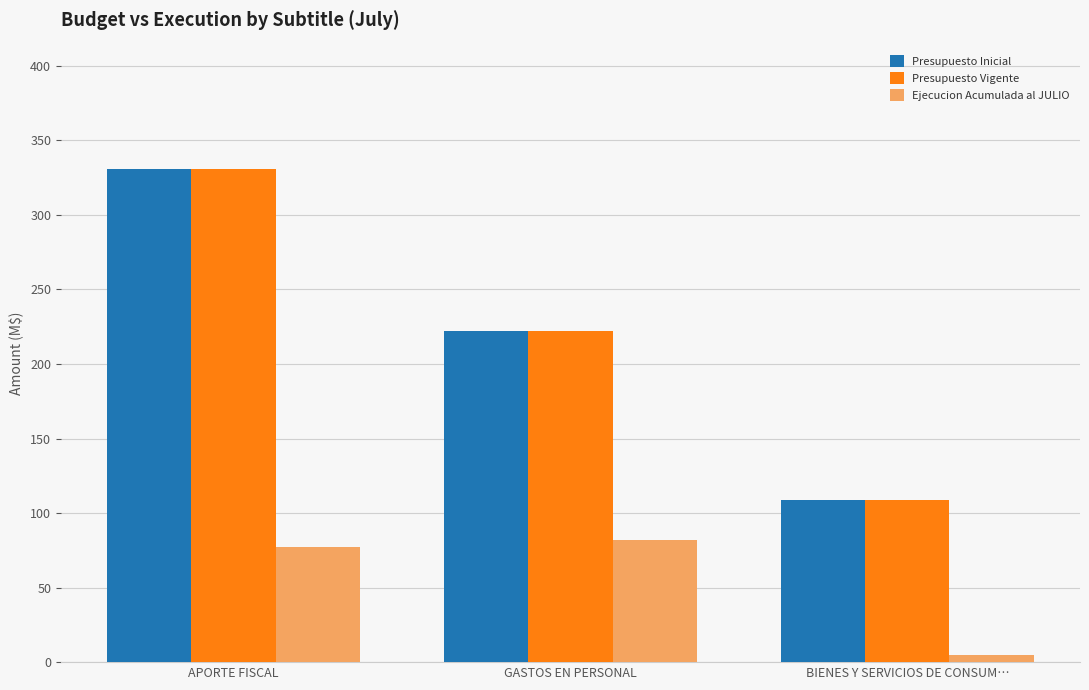

What is the label of the 1st bar from the left?

APORTE FISCAL